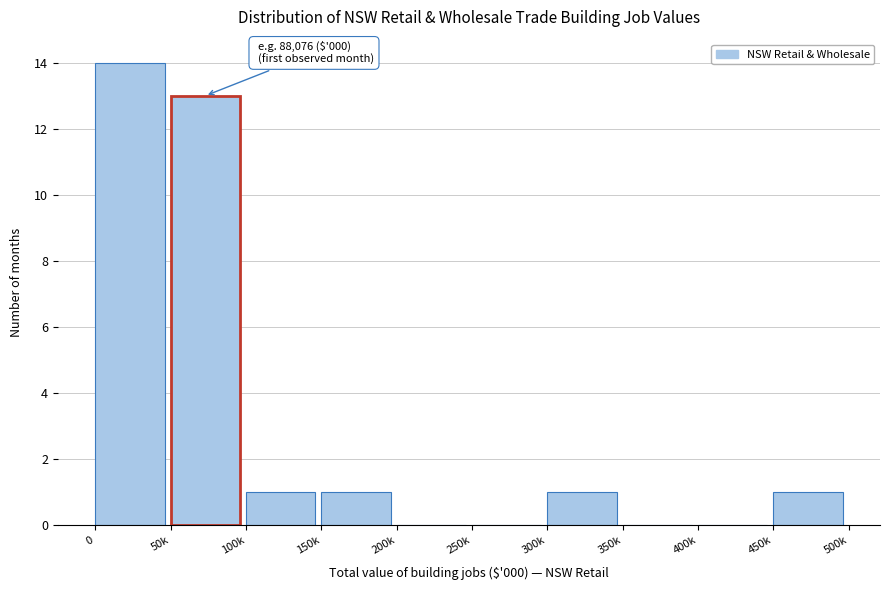

Reading left to right, list all the values displayed in this chart.

0=14	50k=13	100k=1	150k=1	200k=0	250k=0	300k=1	350k=0	400k=0	450k=1